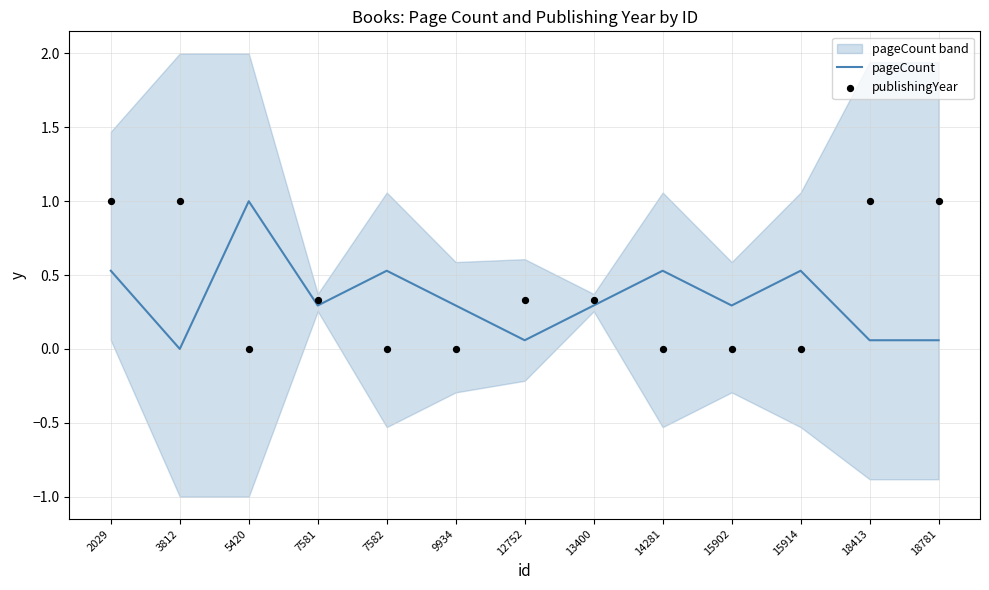

Which series has the largest Y range (max minus min)?

pageCount